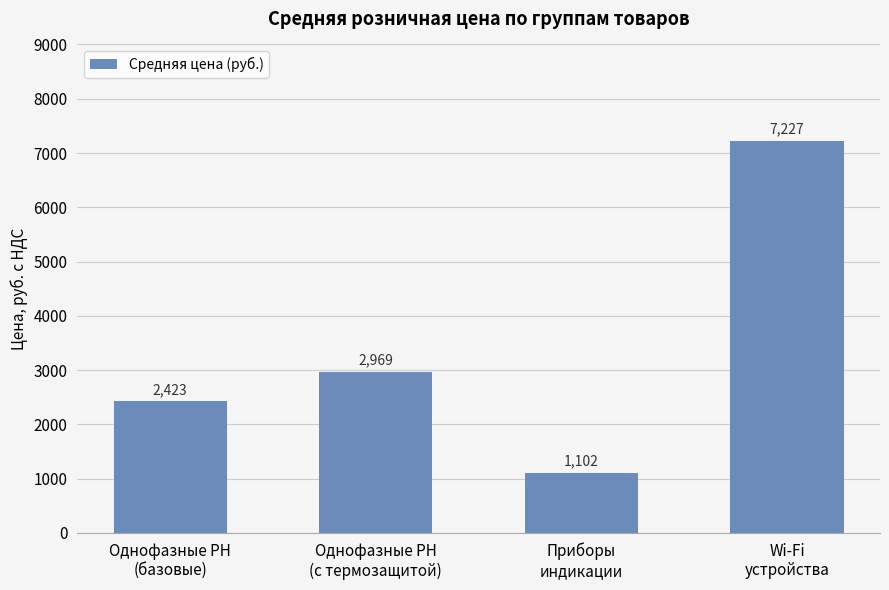

What is the approximate value at Wi-Fi
устройства?

7226.7